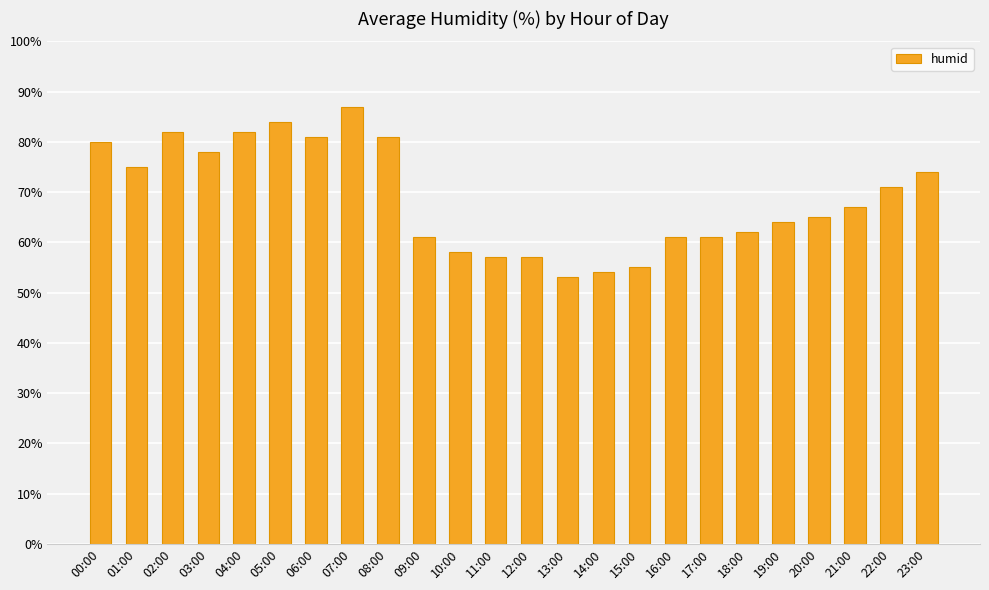

At which category does the chart reach its peak across all series?

07:00